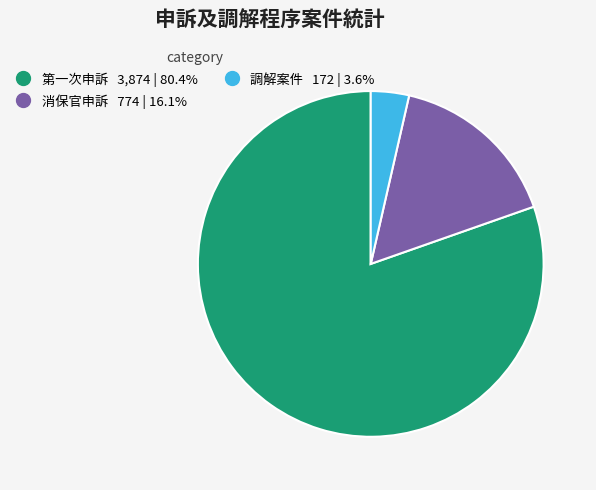

Is it true that 第一次申訴 is 93% of the pie?

False